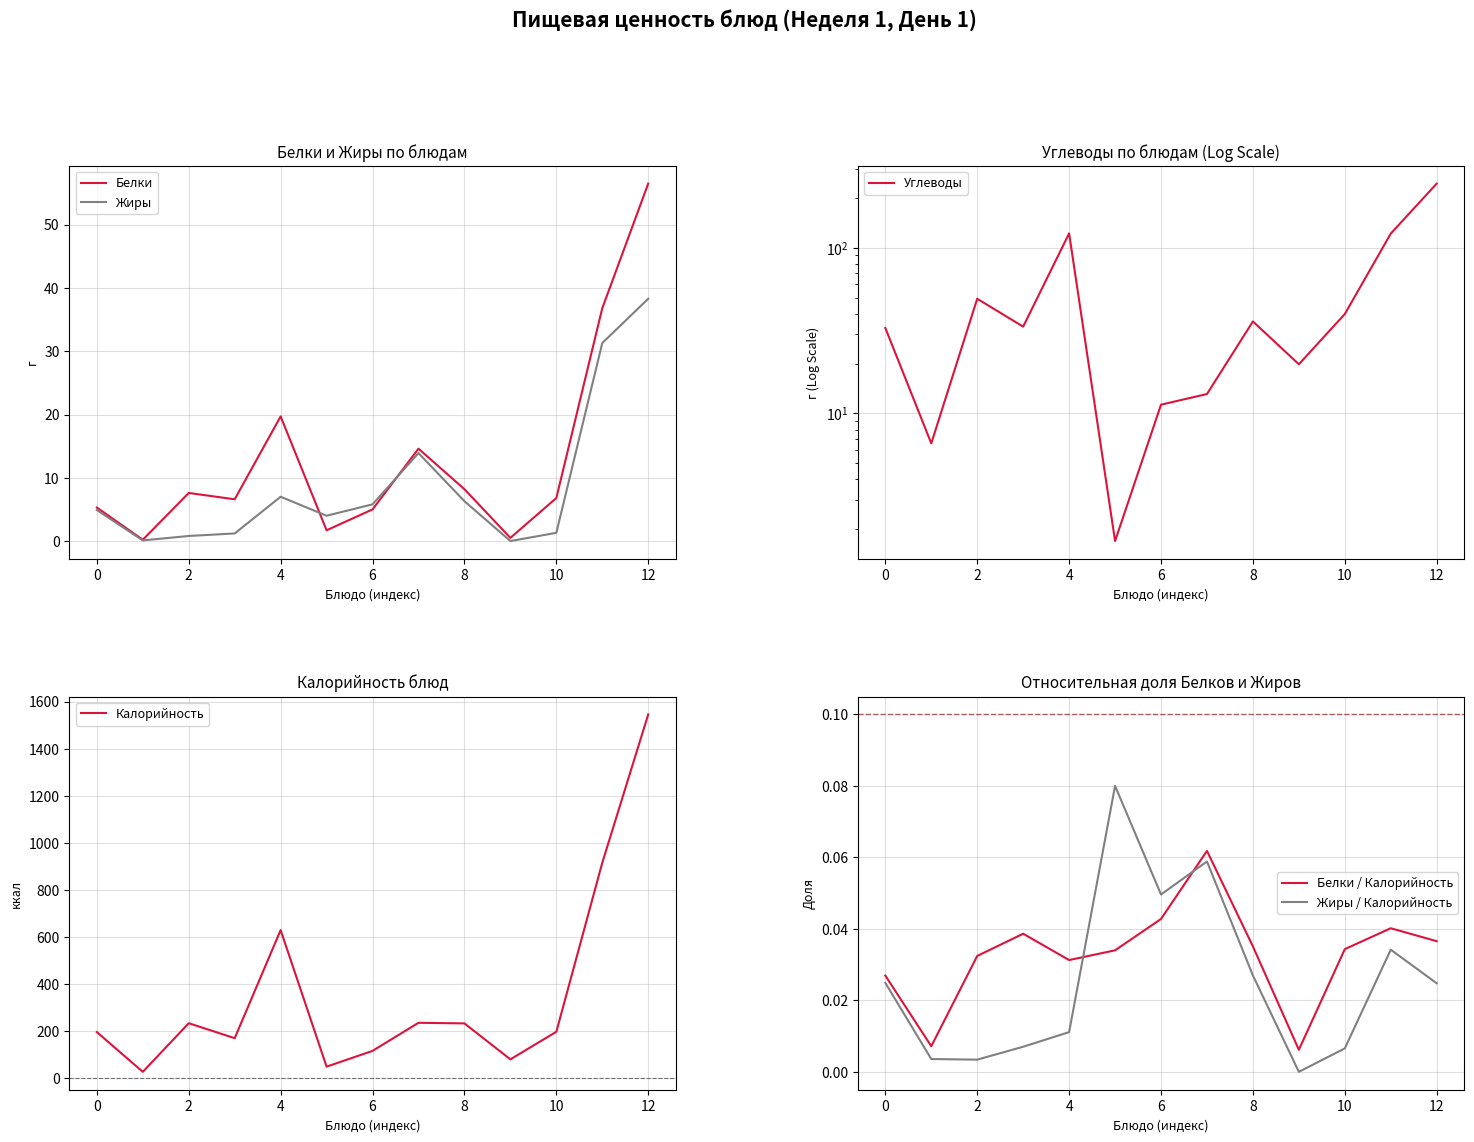

Is it true that Жиры equals 5.8 at 6?

True